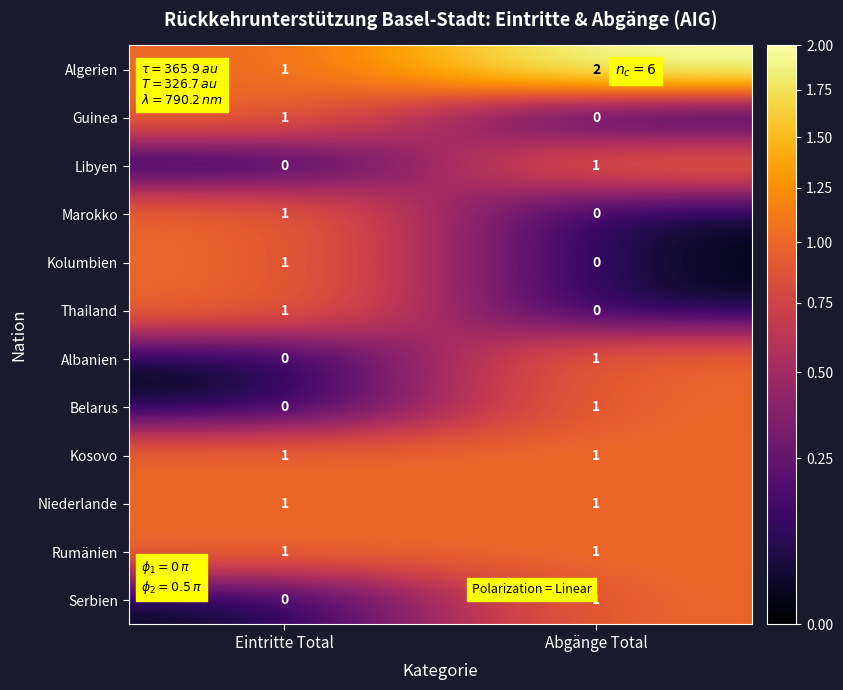

Where is Albanien nearest to the value 0?

Eintritte Total